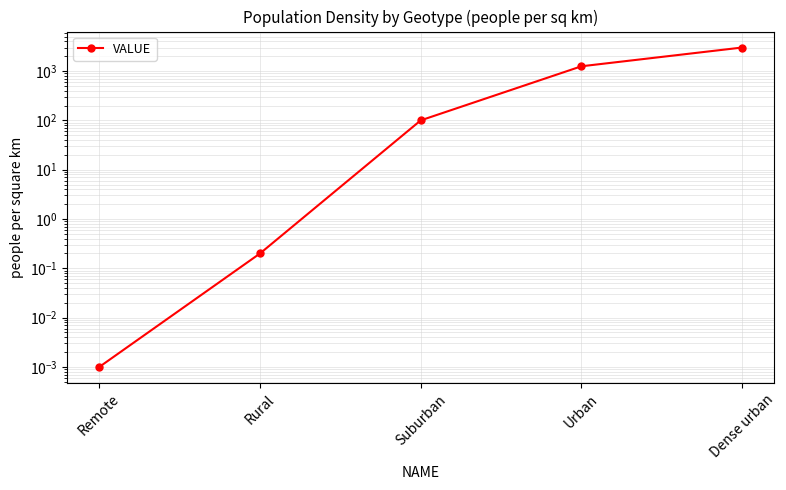

How many data points does each series have?

5